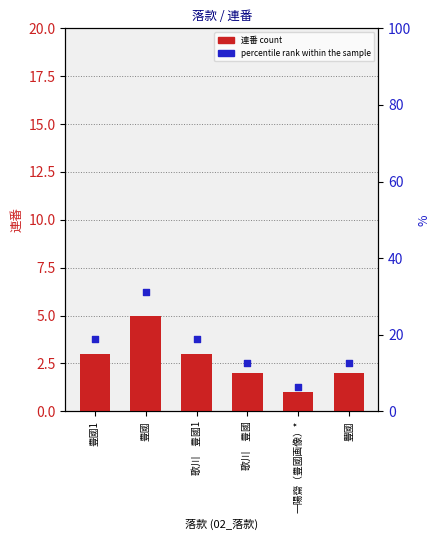

What are all the series names shown in the legend?

連番 count, percentile rank within the sample